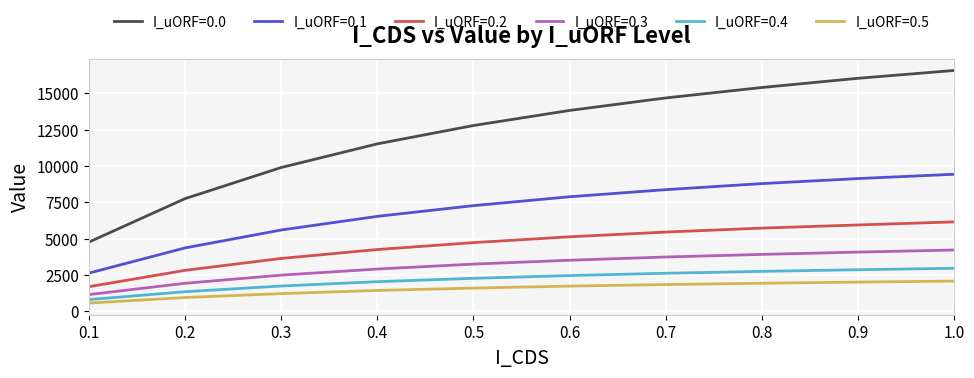

What is the spread (max minus min) of values at 0.3?

8681